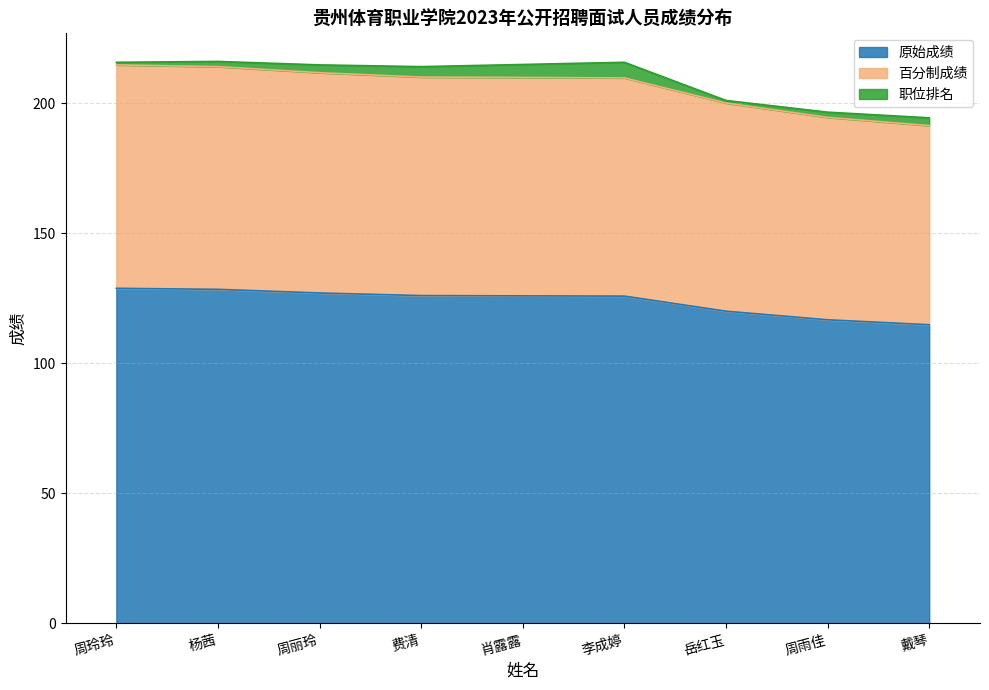

What is the difference between the 百分制成绩 values at 费清 and 肖露露?

0.2